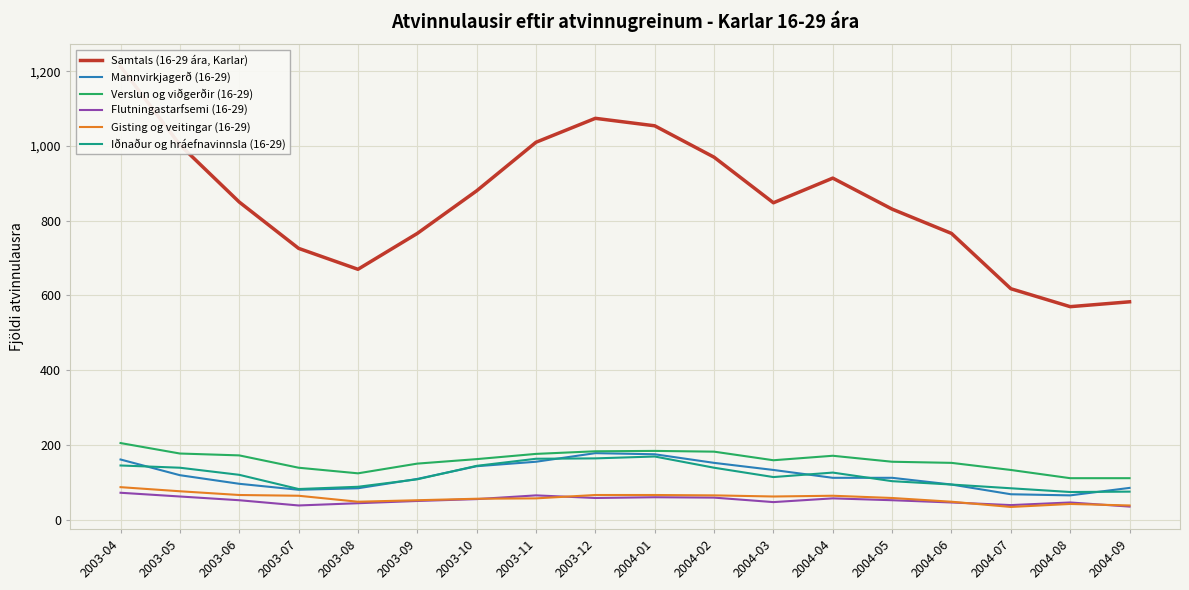

Where is the first local minimum for Mannvirkjagerð (16-29)?

2003-07